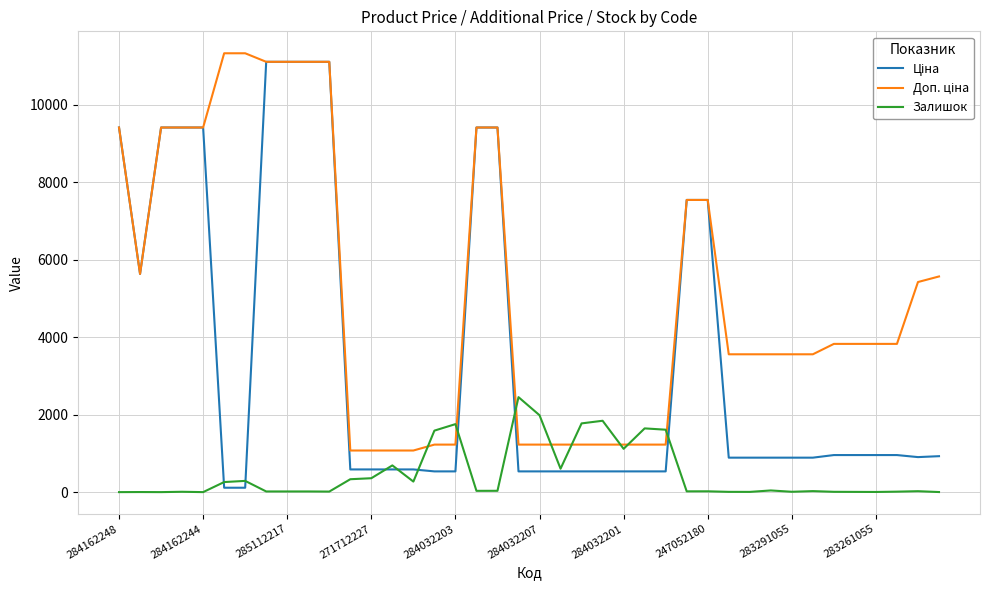

What is the maximum value shown in the chart?

11334.0